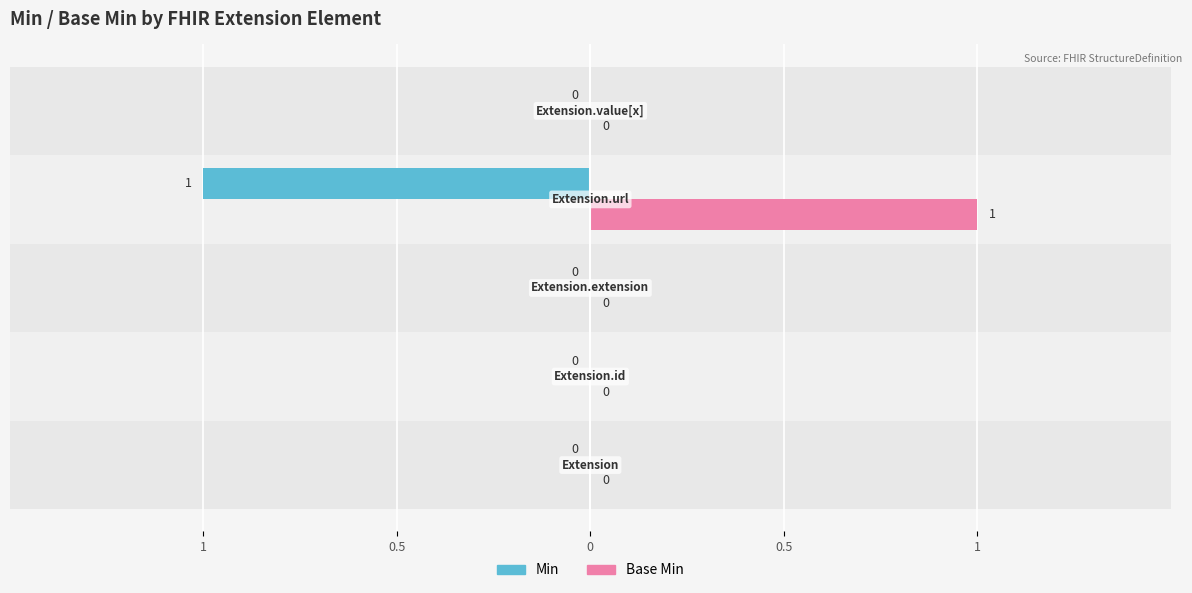

Which series has the largest total across all categories?

Base Min